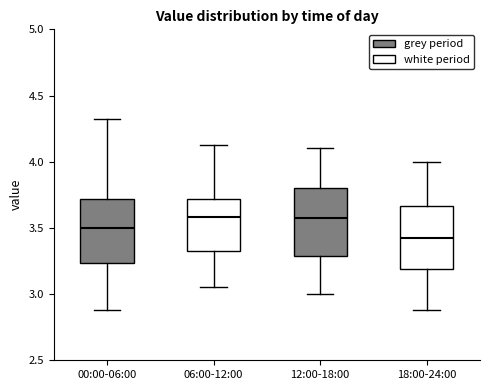

Where is the lower edge of the box for 00:00-06:00 on the y-axis? The values are not printed on the chart, so give them approximately, as read against the axis.

3.25